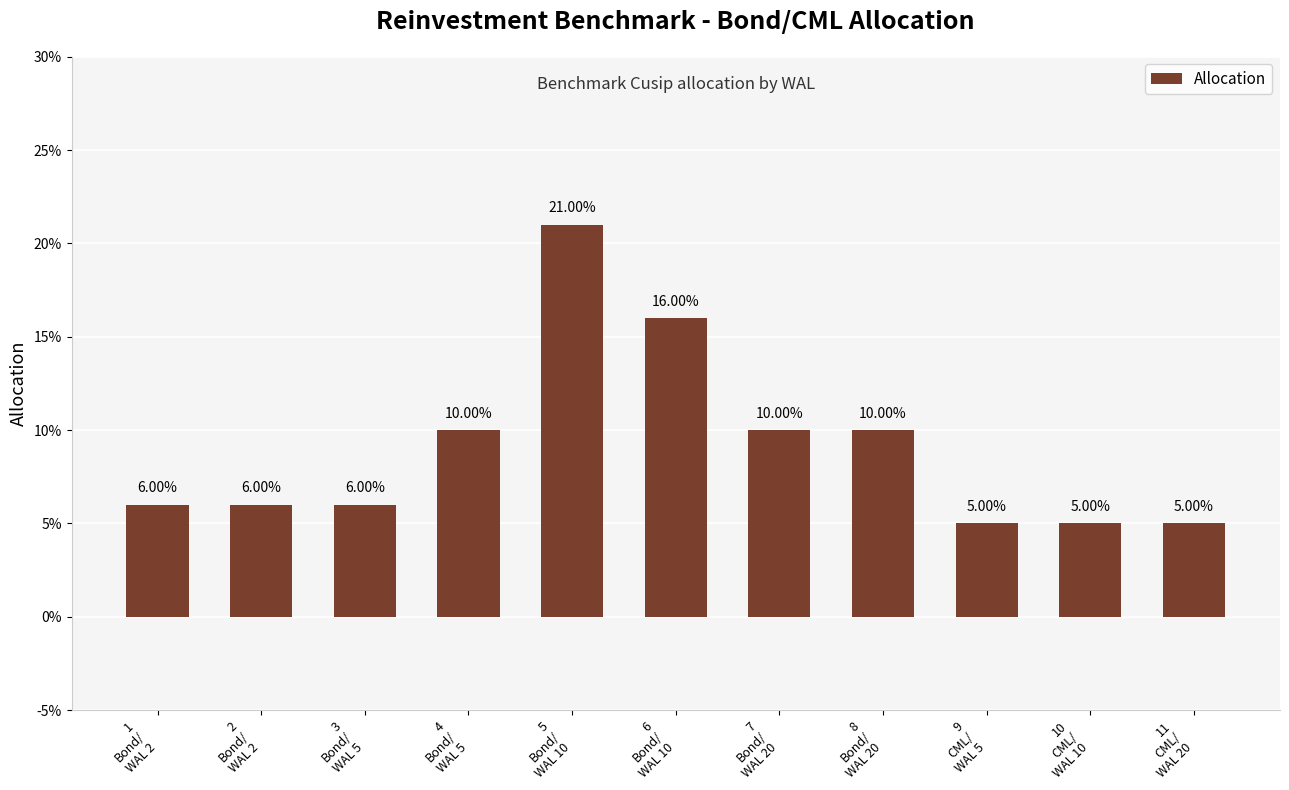

Rank the categories by value from highest to lowest.

5
Bond/
WAL 10, 6
Bond/
WAL 10, 4
Bond/
WAL 5, 7
Bond/
WAL 20, 8
Bond/
WAL 20, 1
Bond/
WAL 2, 2
Bond/
WAL 2, 3
Bond/
WAL 5, 9
CML/
WAL 5, 10
CML/
WAL 10, 11
CML/
WAL 20